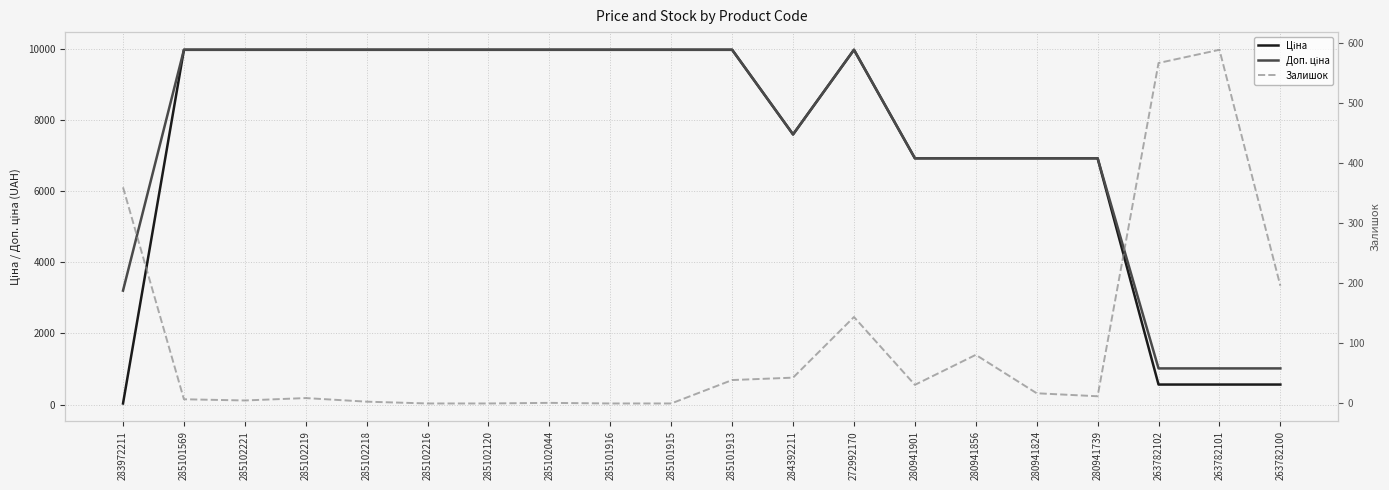

At which category does the chart reach its minimum across all series?

285102216